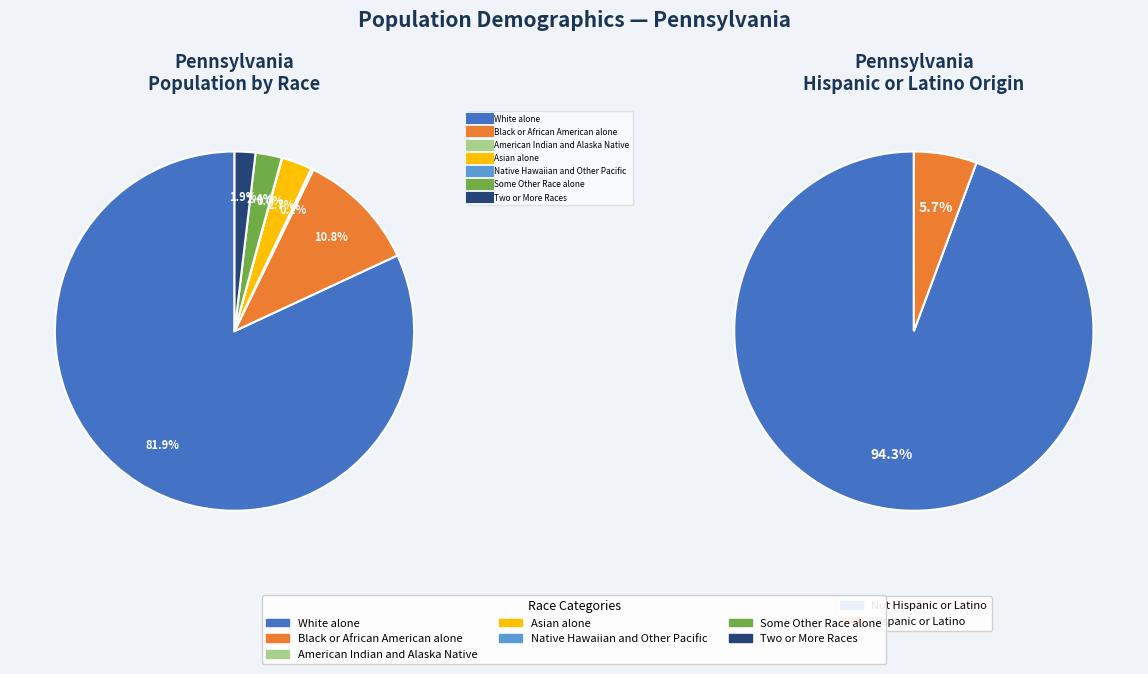

To the nearest percent, what percentage of the pie is Asian alone?

3%